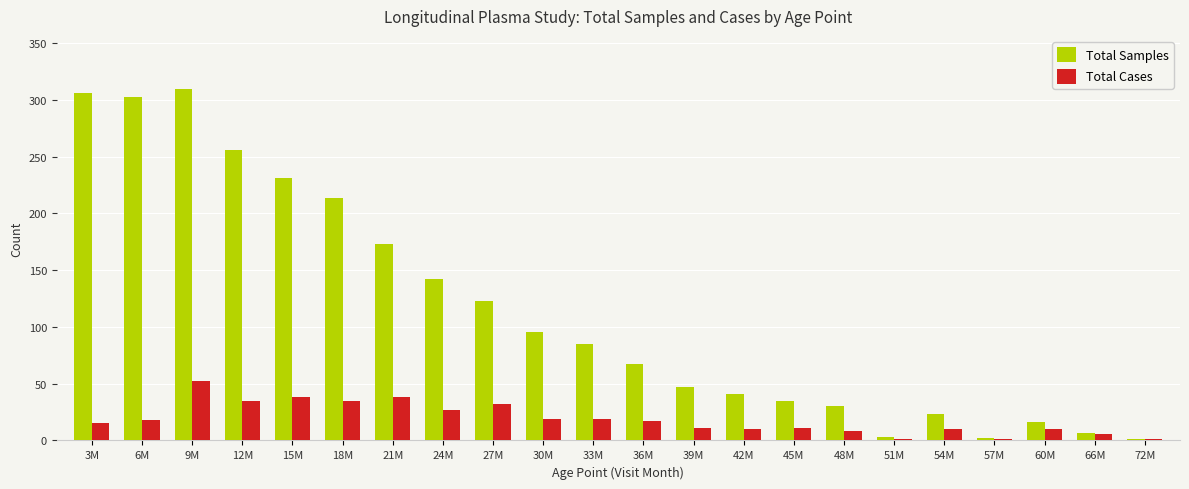

What is the sum of all Total Cases values?

414